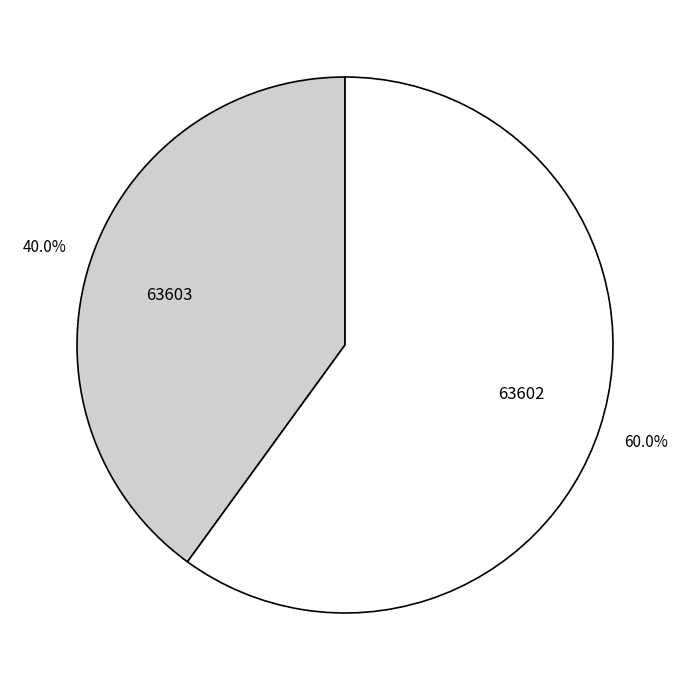

How many segments does this pie chart have?

2